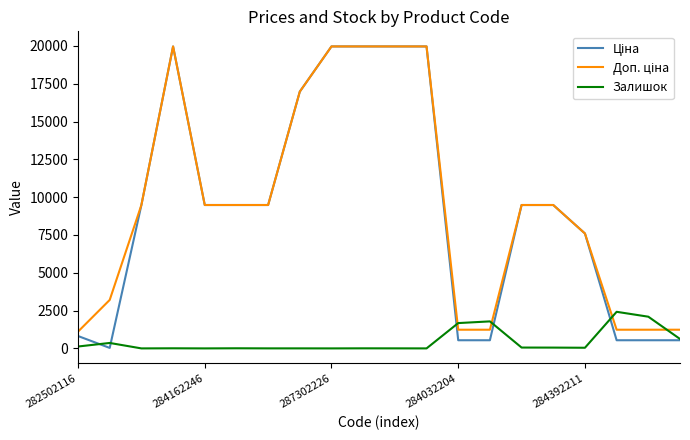

What is the maximum value shown in the chart?

19964.2